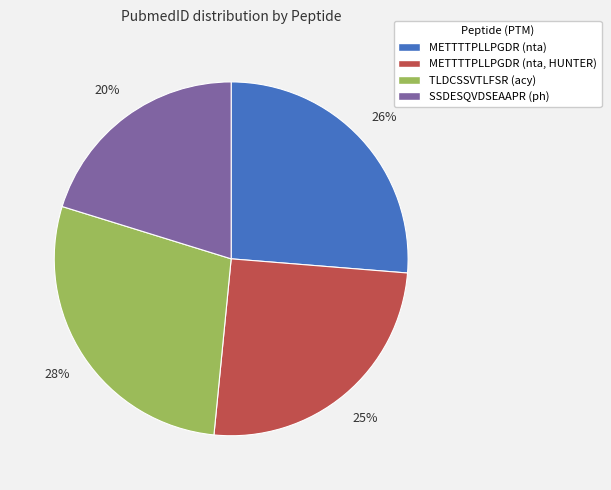

To the nearest percent, what percentage of the pie is METTTTPLLPGDR (nta)?

26%